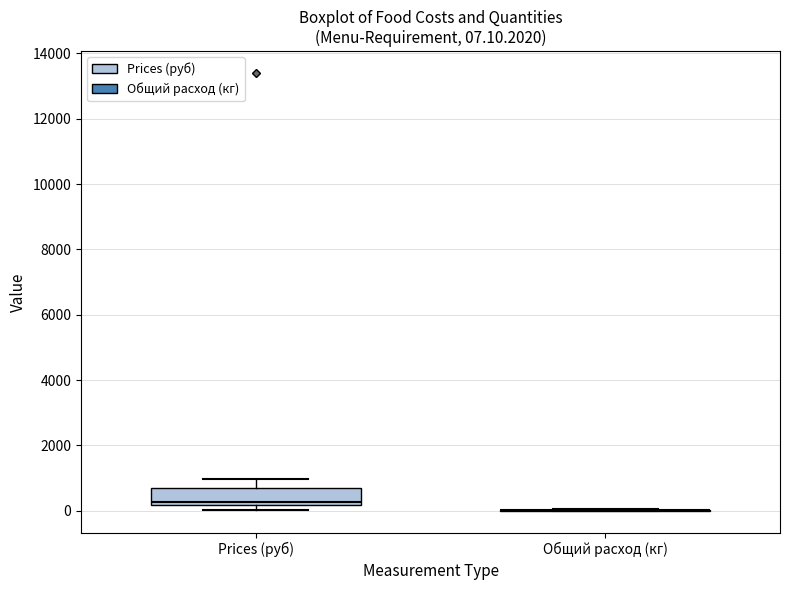

Which box is the tallest, from its lower edge to its upper edge?

Prices (руб)